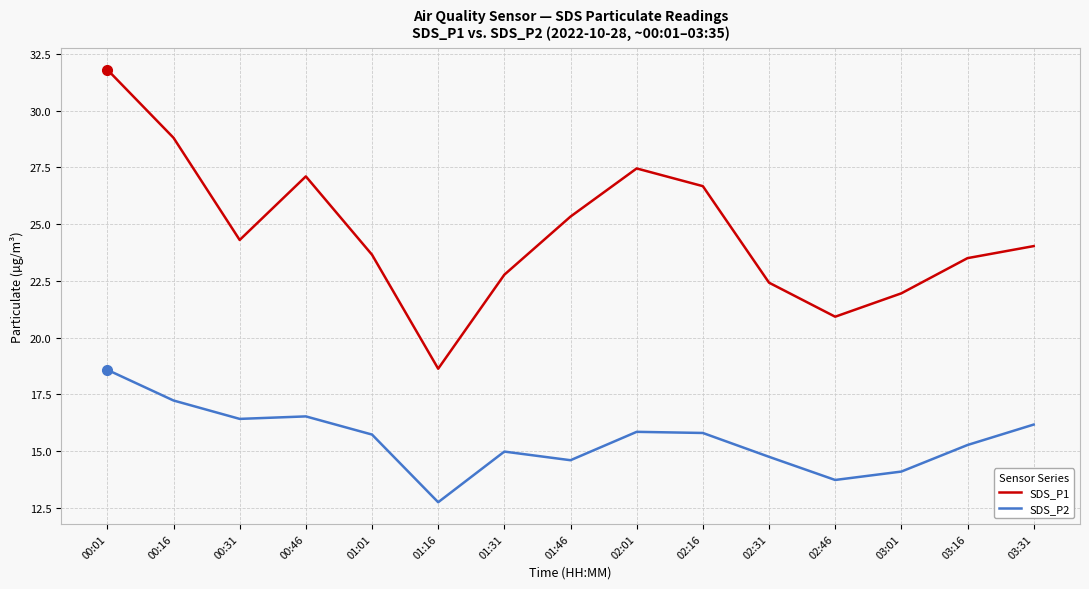

What is the difference between the SDS_P1 values at 02:31 and 00:31?

1.9